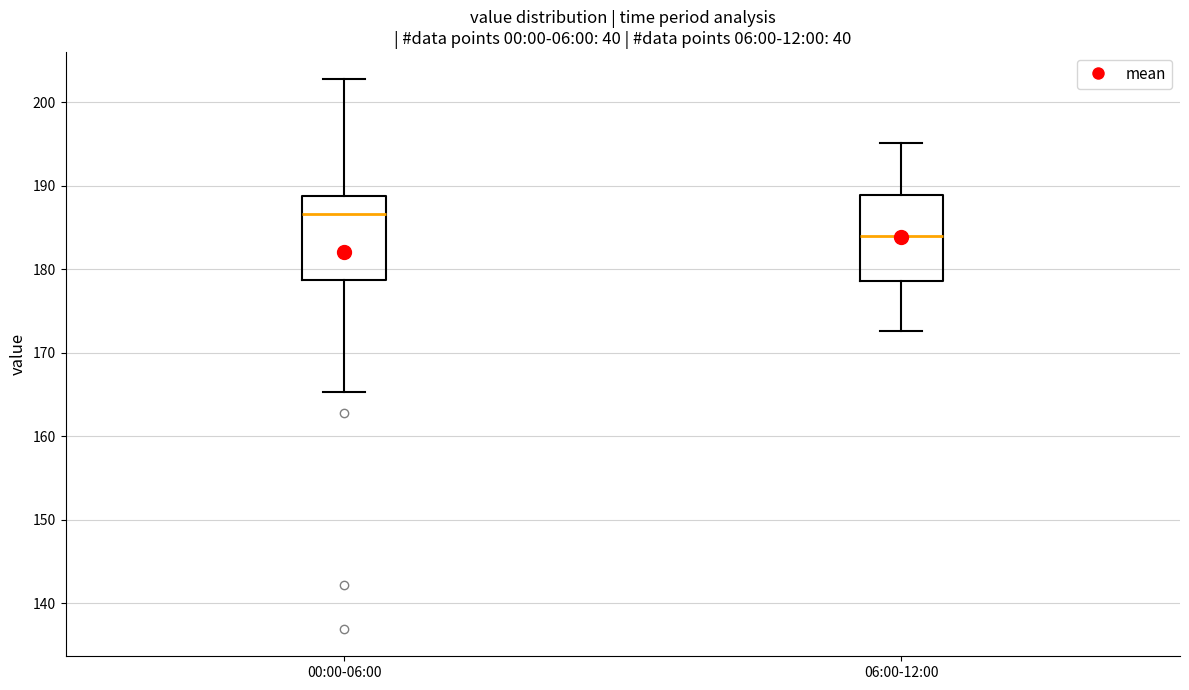

Which box's median line is the lowest?

06:00-12:00